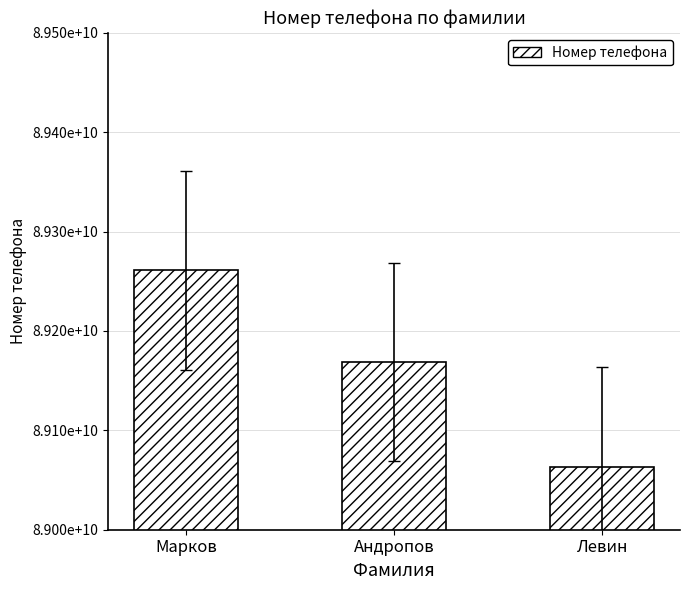

What is the value of the 2nd bar from the left?

89168881122